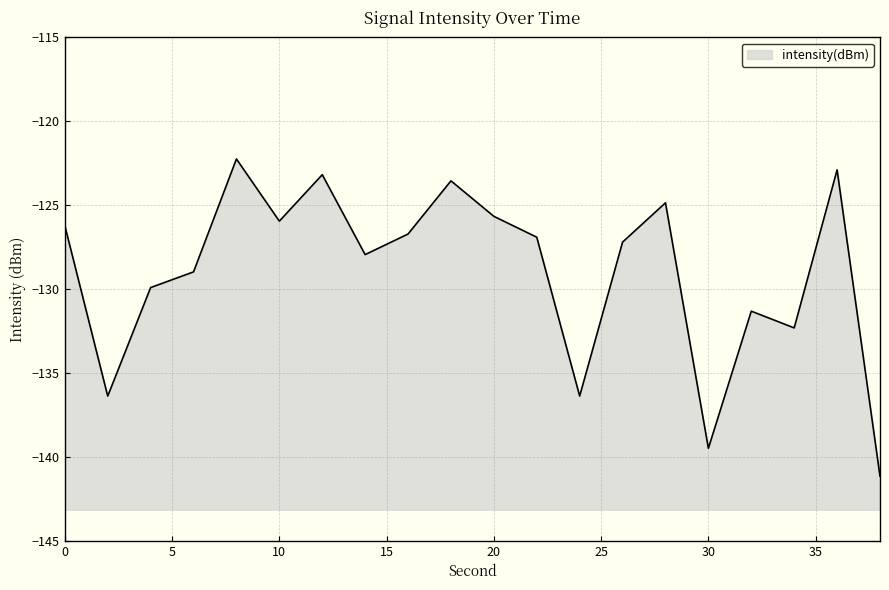

How many lines are shown in the chart?

1